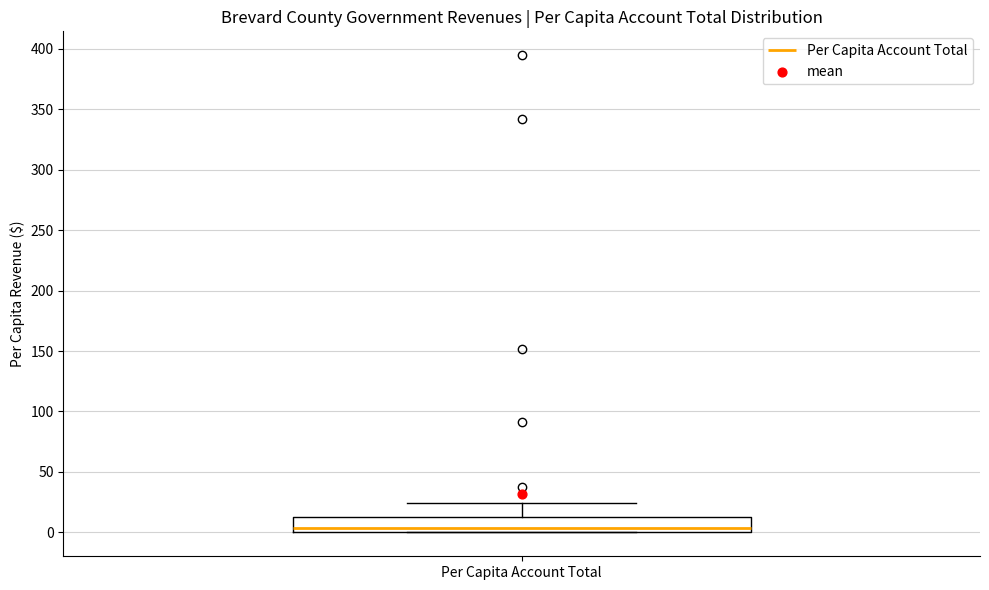

Read this box plot against the y-axis: the position of the median line, the range covered by the box, and the ends of both whiskers. The values are not printed on the chart, so give them approximately, as read against the axis.

median 5, box 0 to 15, whiskers 0 to 25